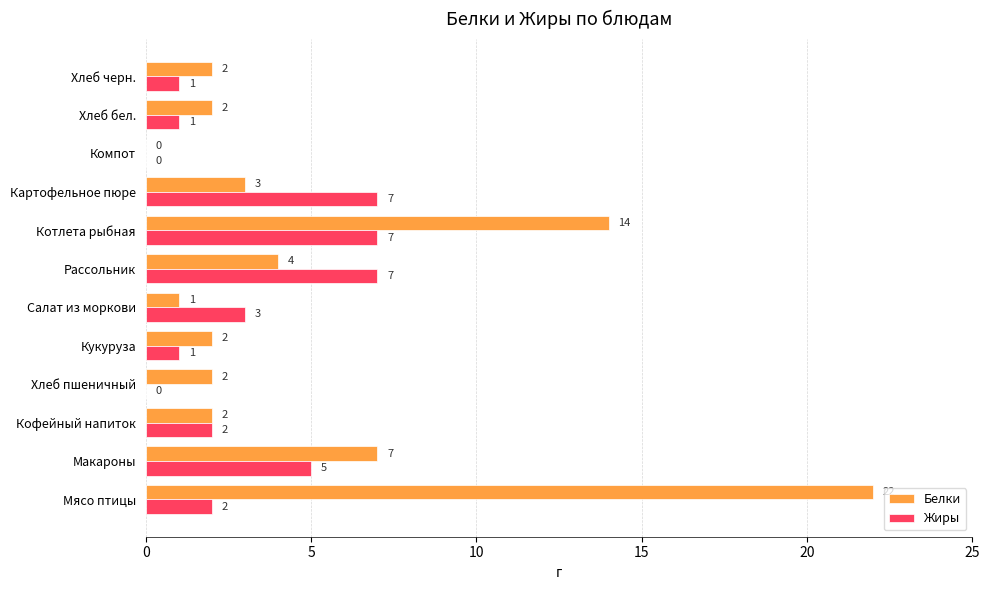

What is the total value across all series at Салат из моркови?

4